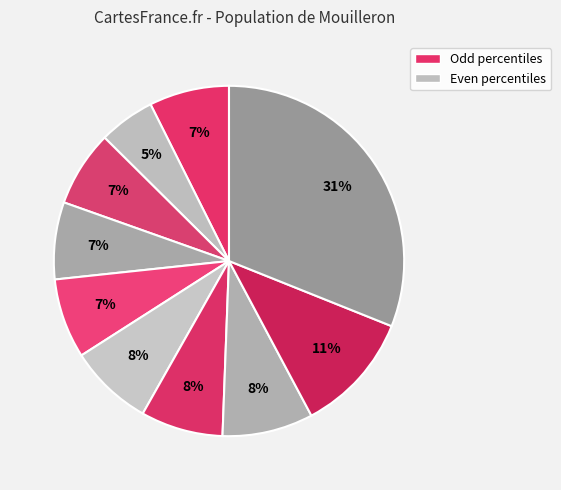

How many segments does this pie chart have?

10